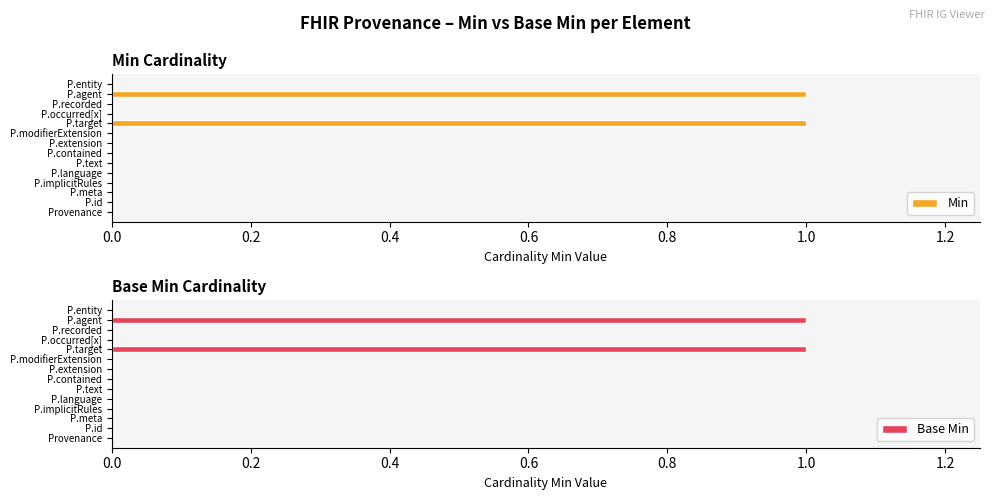

True or false: Min has a value of 0 at P.implicitRules.

True